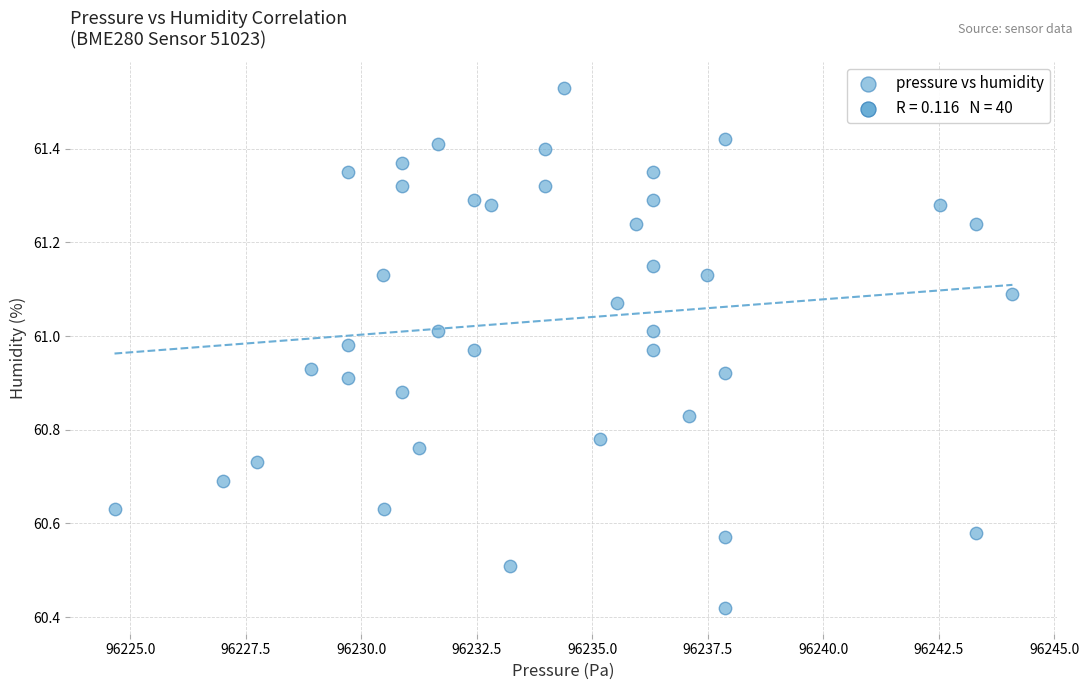

What is the range of Y values (max minus min)?

1.1